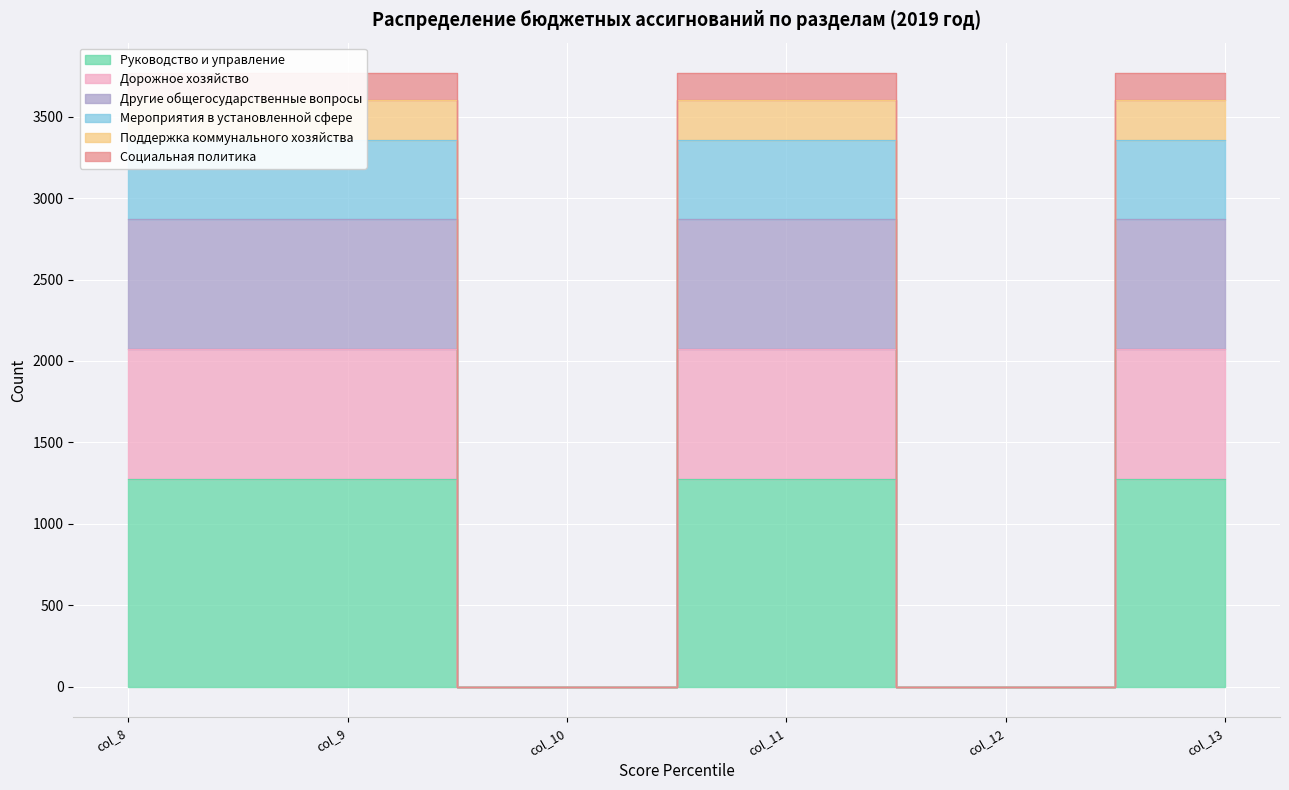

At which category does Поддержка коммунального хозяйства reach its first local valley?

col_10